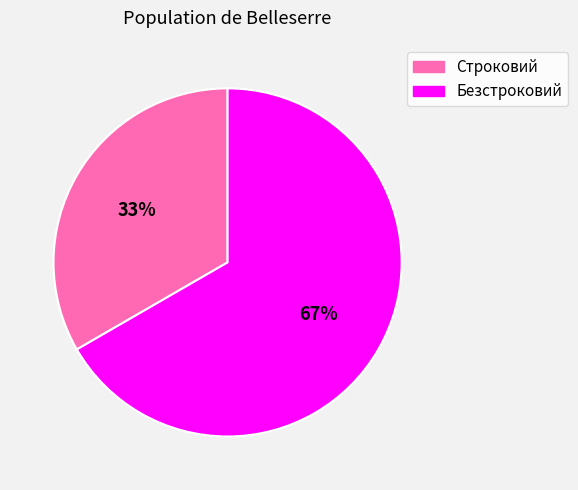

To the nearest percent, what portion does Строковий represent?

33%